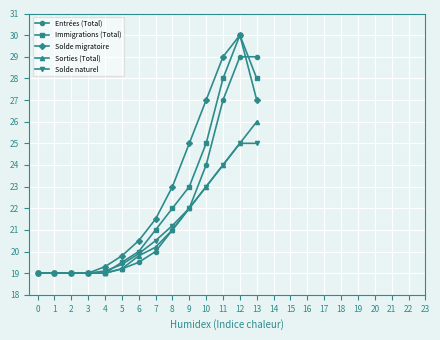

What is the maximum value for Immigrations (Total)?

30.0